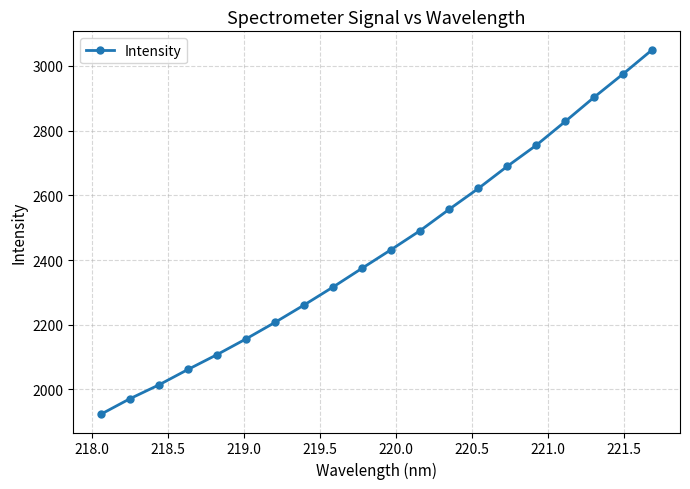

What is the difference between the maximum and minimum values?

1127.1